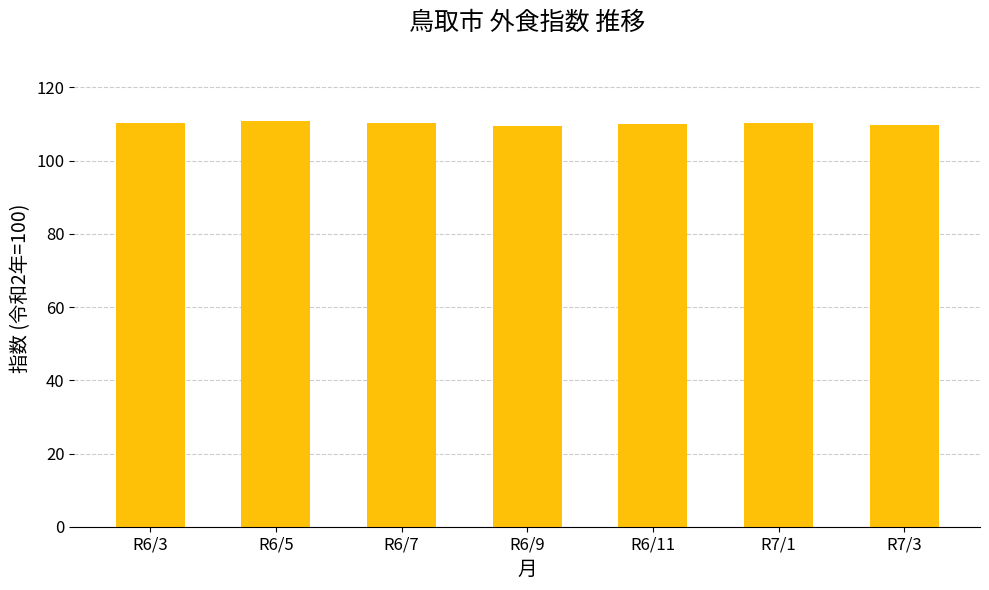

Count the number of data series in this chart.

1